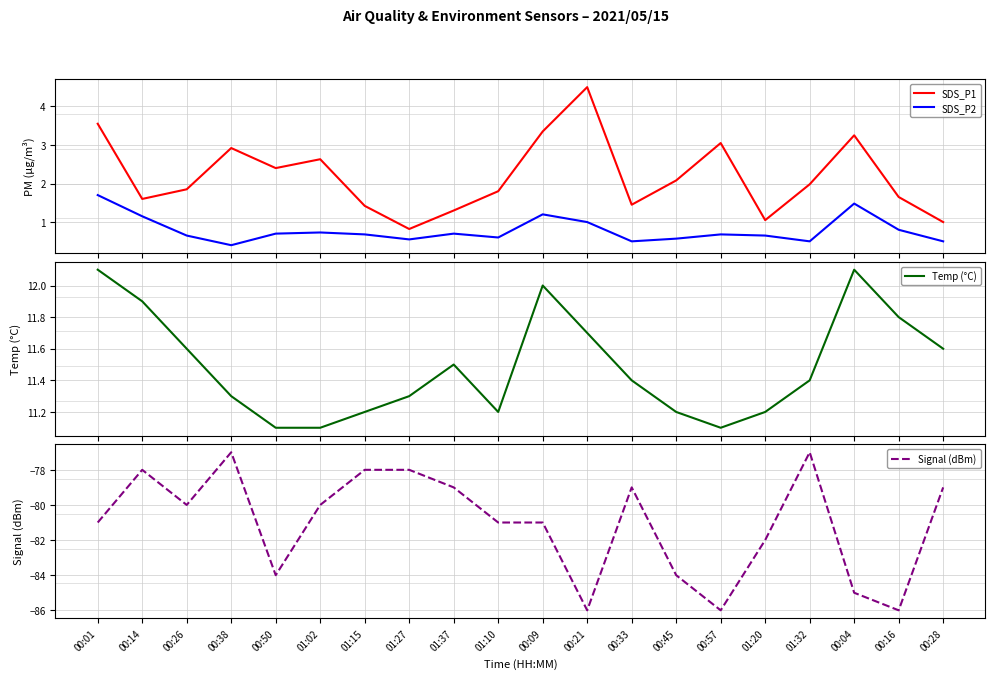

Which category has the lowest value in the SDS_P2 series?

00:38